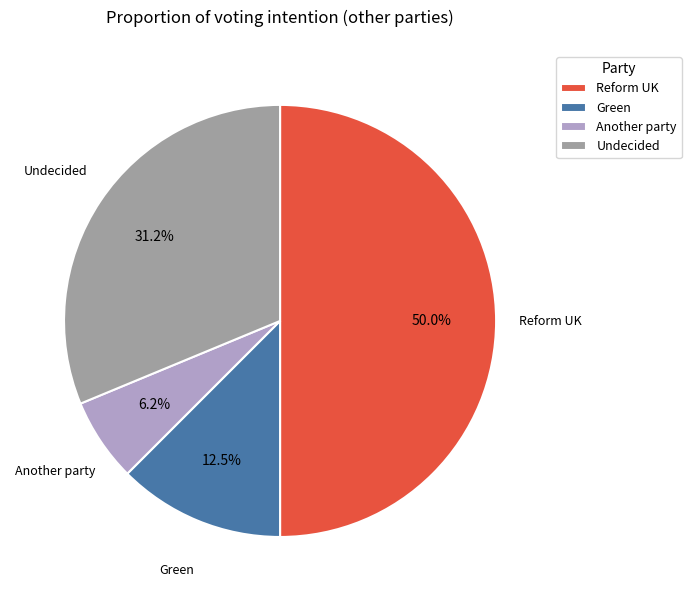

Approximately how many times larger is the value at Undecided compared to Reform UK?

0.6